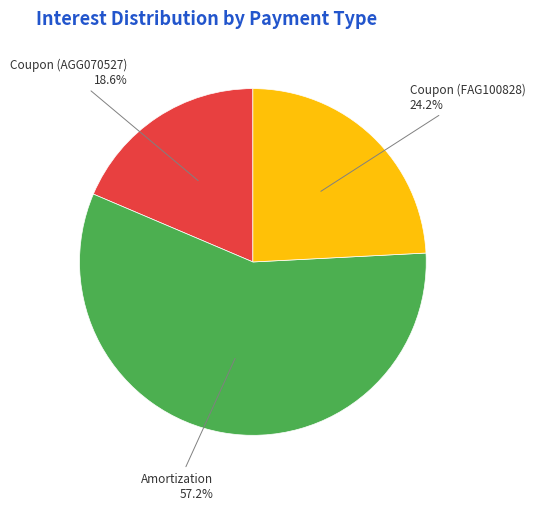

Which slice is the largest?

Amortization